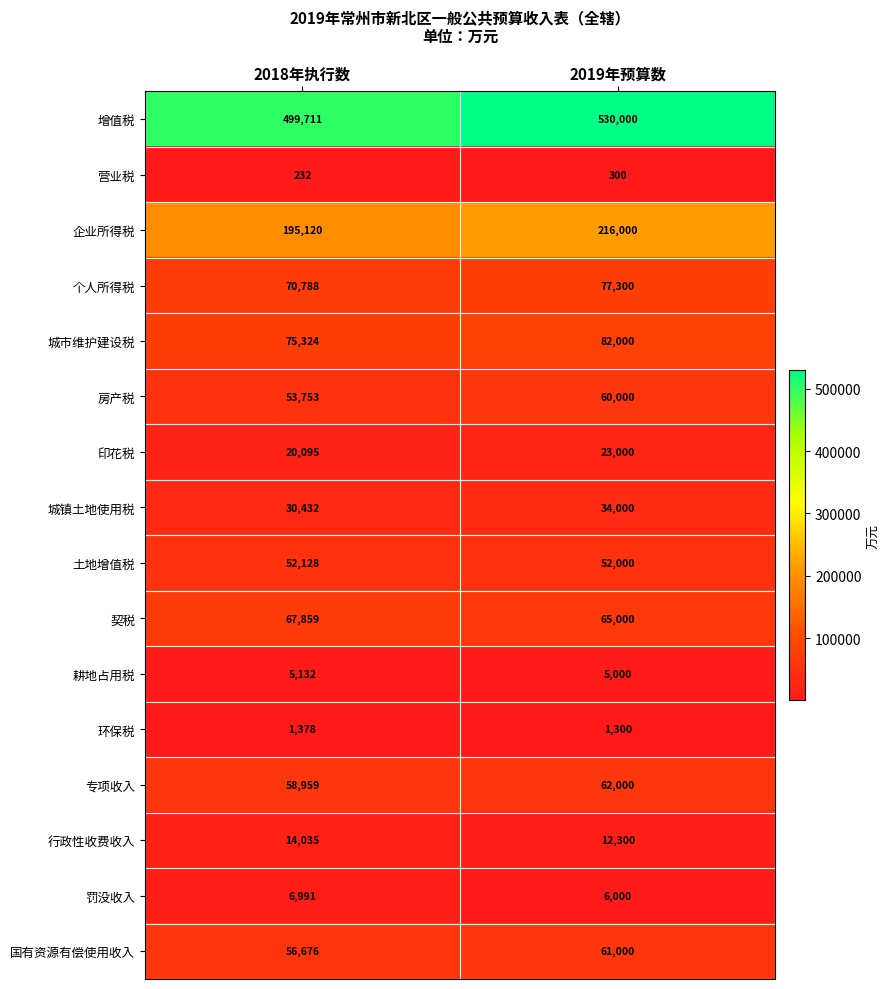

At how many categories does at least one series exceed 177216?

2